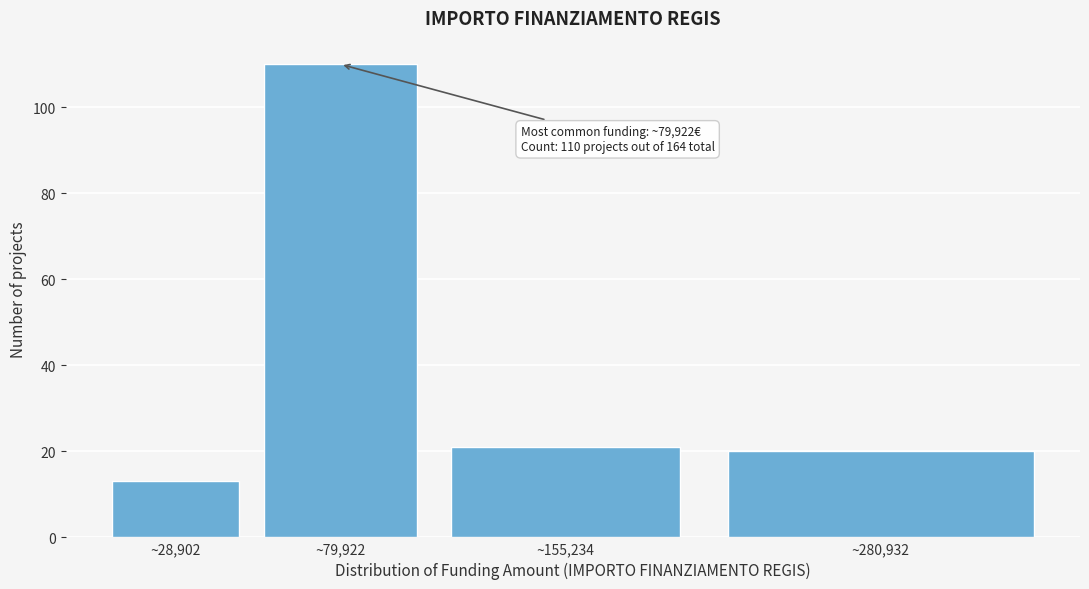

Reading right to left, transcribe all the data shown in this chart.

20	21	110	13